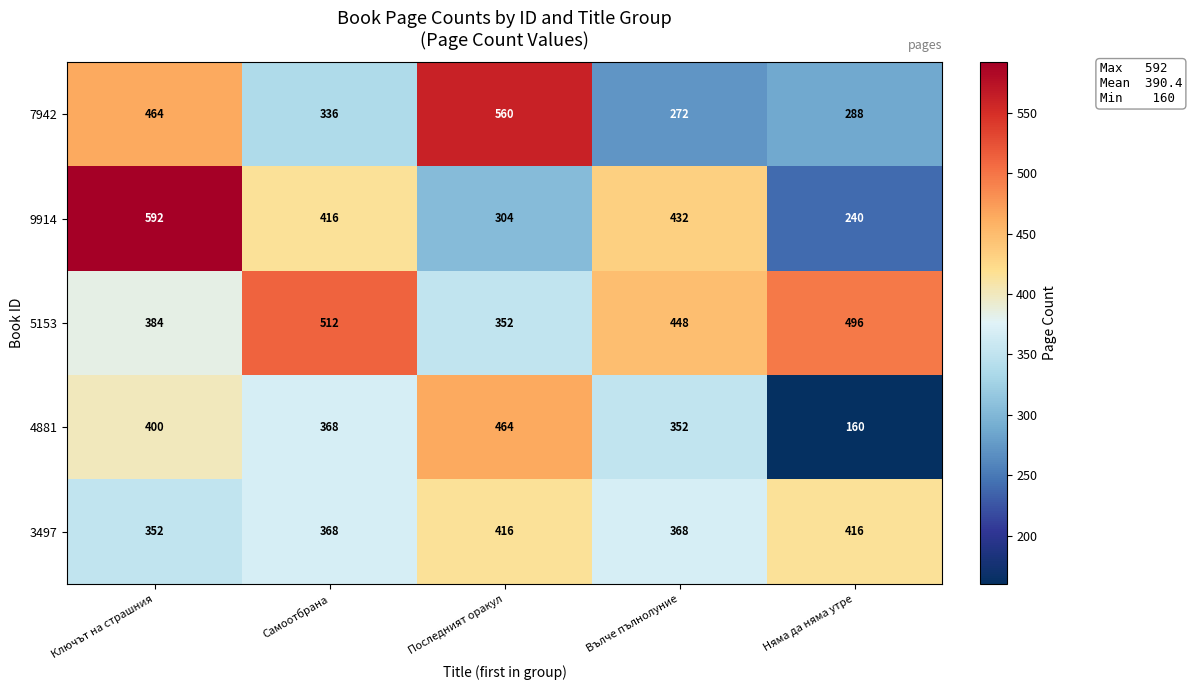

At how many categories does at least one series exceed 332?

5